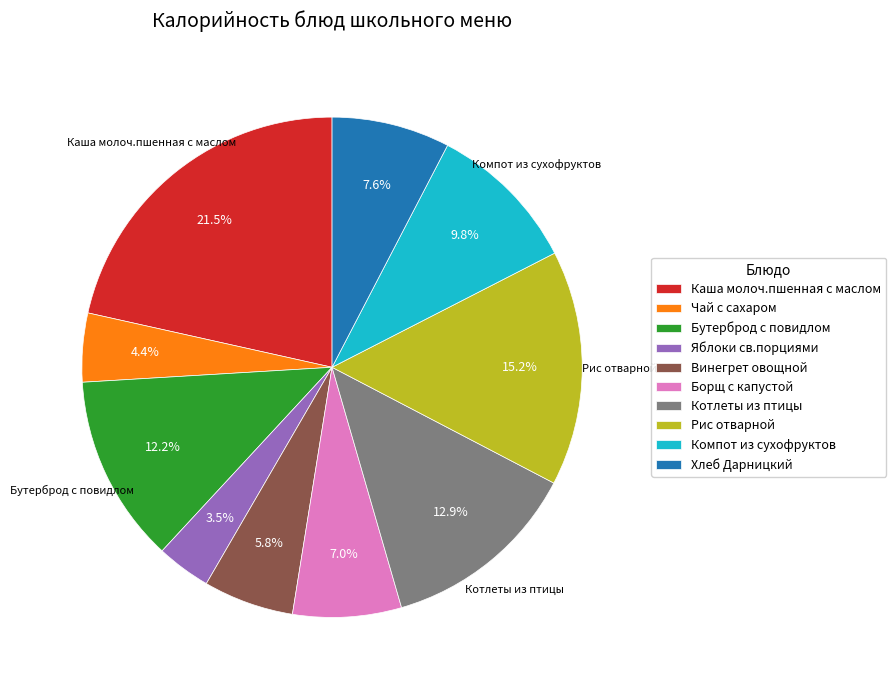

Is the sum of Рис отварной and Яблоки св.порциями greater than half?

No